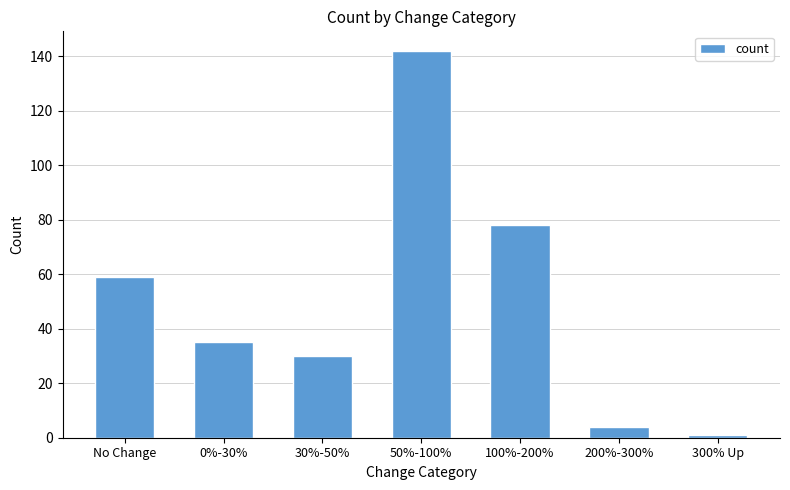

Does the chart contain any negative values?

No